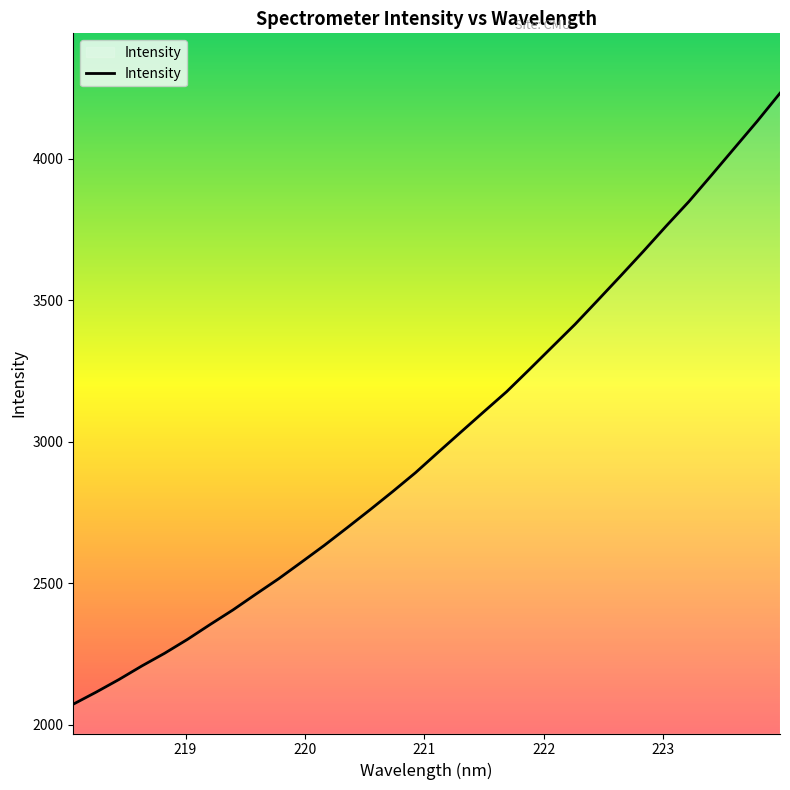

What is the difference between the maximum and minimum values?

2159.0